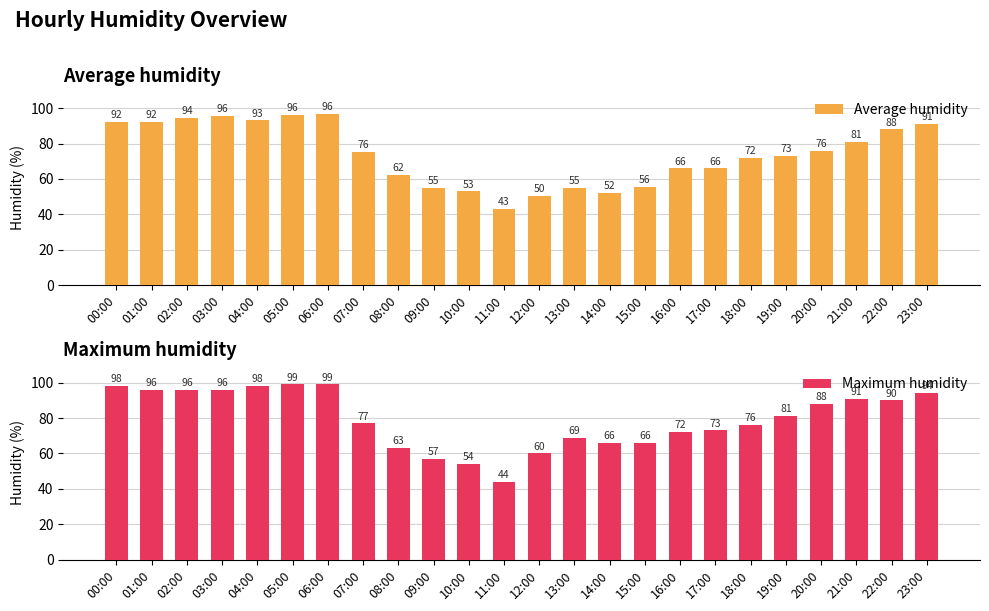

Reading left to right, list all the values displayed in this chart.

Average humidity: 00:00=92.0	01:00=92.0	02:00=94.5	03:00=95.5	04:00=93.0	05:00=96.0	06:00=96.5	07:00=75.5	08:00=62.5	09:00=55.0	10:00=53.0	11:00=43.0	12:00=50.5	13:00=55.0	14:00=52.0	15:00=55.5	16:00=66.0	17:00=66.0	18:00=72.0	19:00=73.0	20:00=76.0	21:00=81.0	22:00=88.0	23:00=91.0
Maximum humidity: 00:00=98.0	01:00=96.0	02:00=96.0	03:00=96.0	04:00=98.0	05:00=99.0	06:00=99.0	07:00=77.0	08:00=63.0	09:00=57.0	10:00=54.0	11:00=44.0	12:00=60.0	13:00=69.0	14:00=66.0	15:00=66.0	16:00=72.0	17:00=73.0	18:00=76.0	19:00=81.0	20:00=88.0	21:00=91.0	22:00=90.0	23:00=94.0